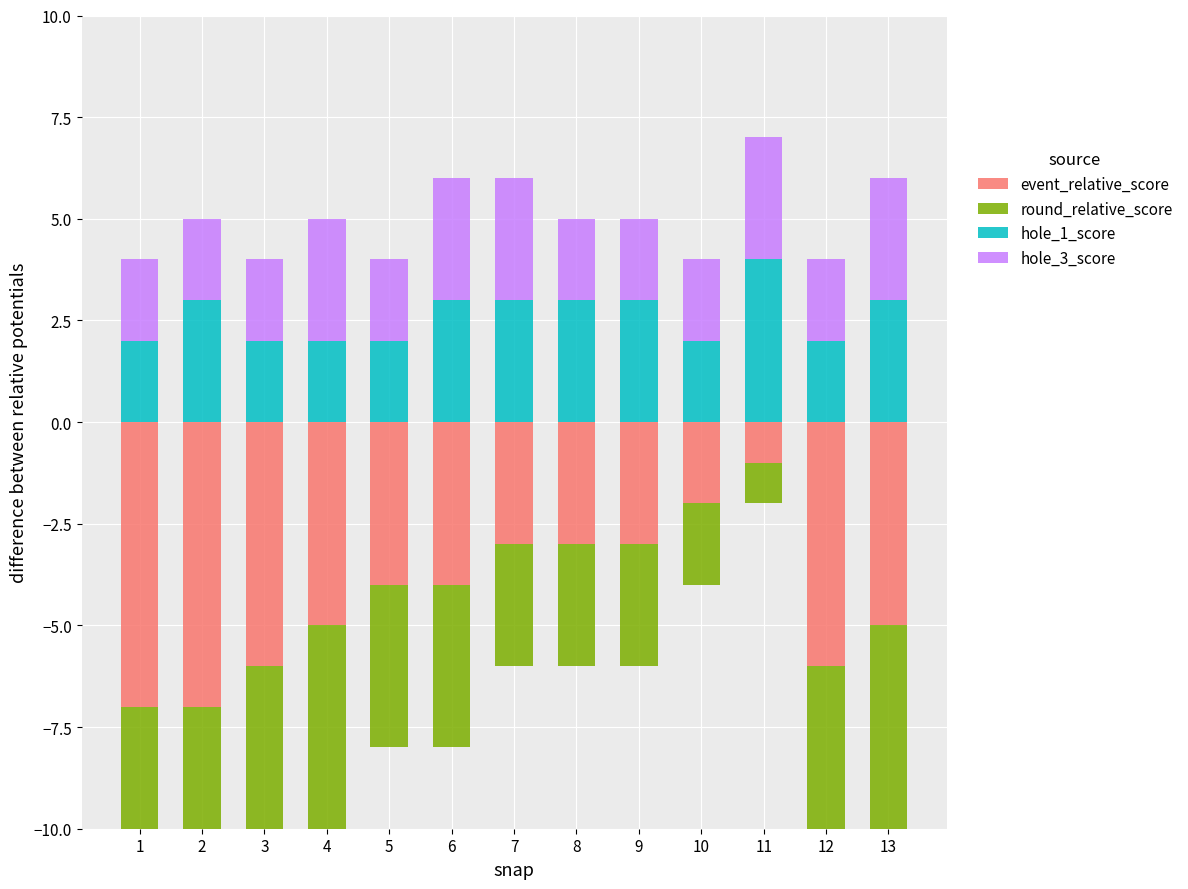

At which label does round_relative_score reach its minimum?

1